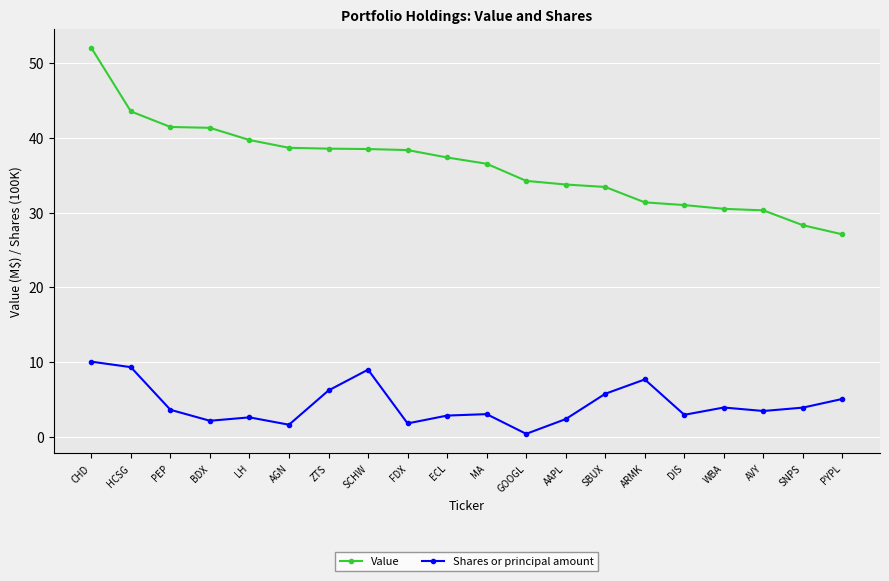

What is the average value of the Value series?

36.3